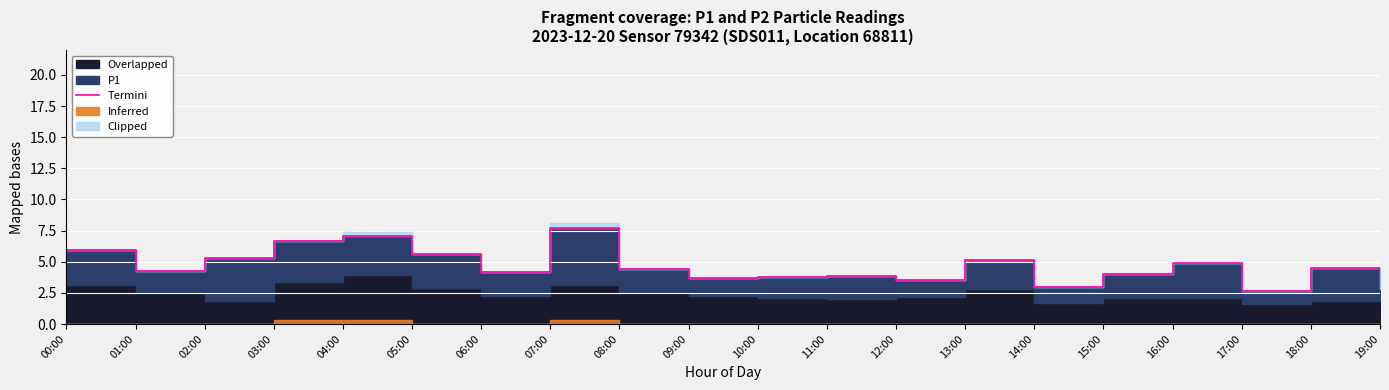

What is the difference between the values at 09:00 and 18:00?

0.8